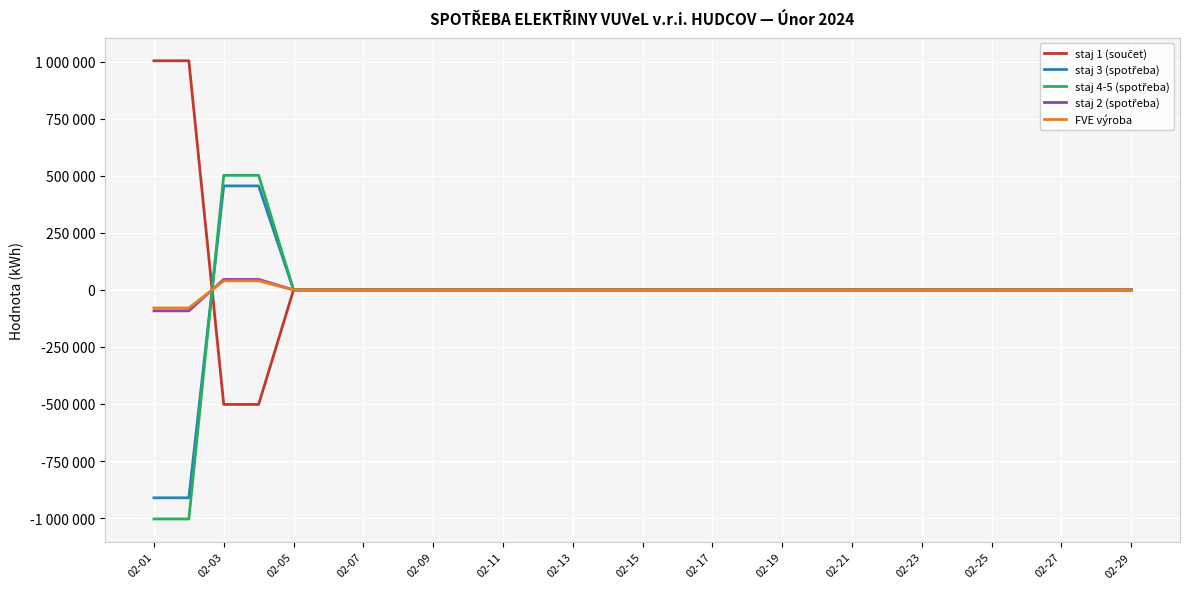

List the series in order of their peak value, highest first.

staj 1 (součet), staj 4-5 (spotřeba), staj 3 (spotřeba), staj 2 (spotřeba), FVE výroba